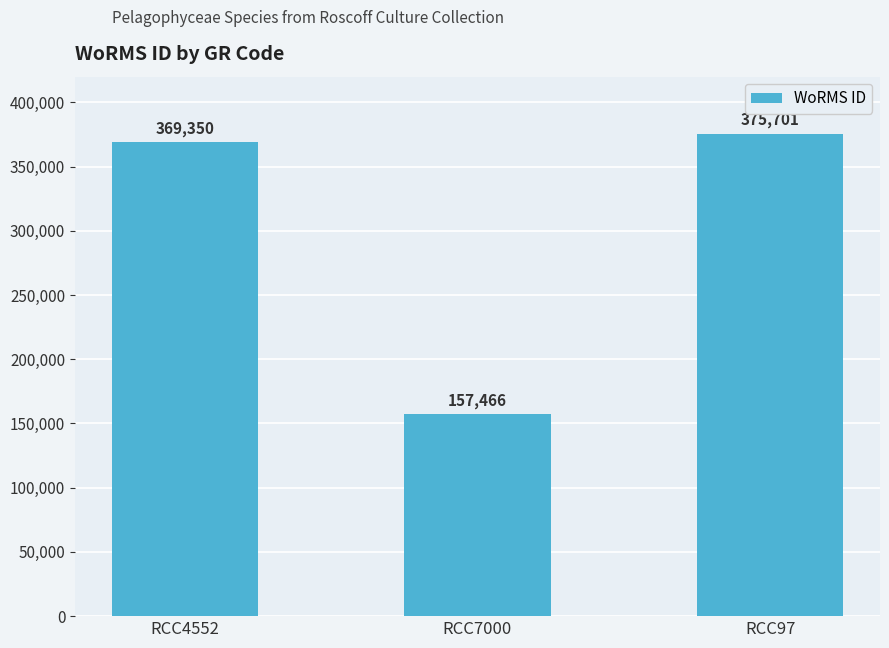

Rank the categories by value from lowest to highest.

RCC7000, RCC4552, RCC97